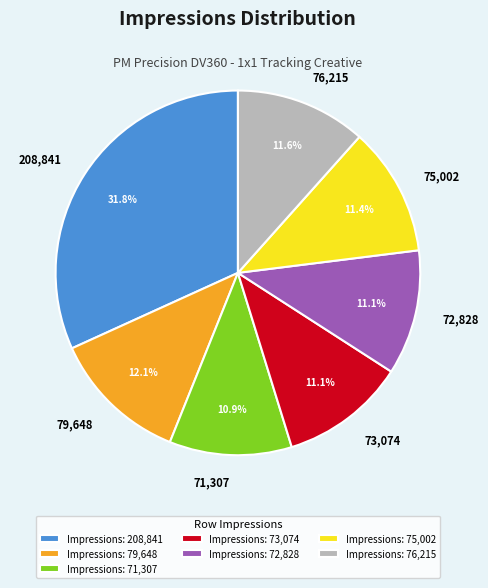

What is the total percentage of Impressions: 72,828 and Impressions: 76,215?

22.7%